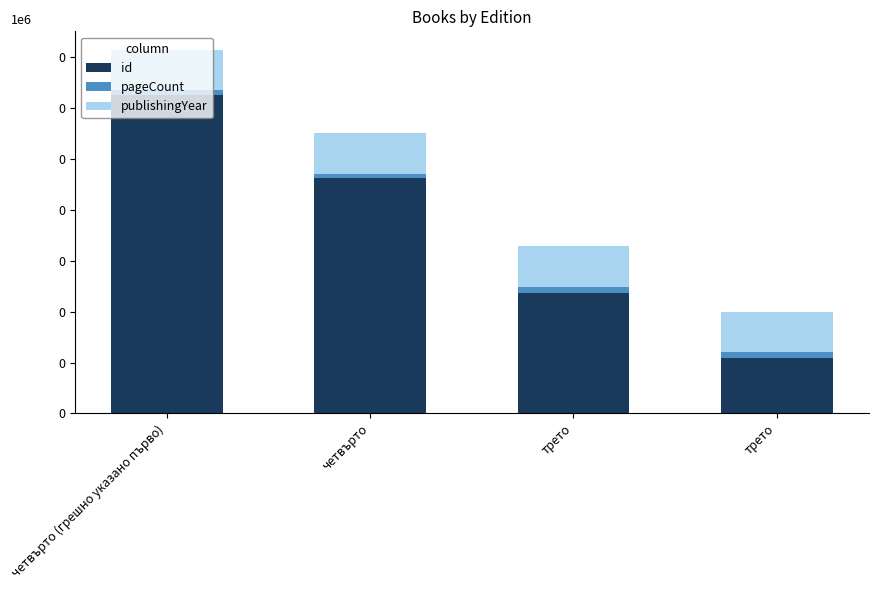

Between четвърто and трето, which is larger?

четвърто